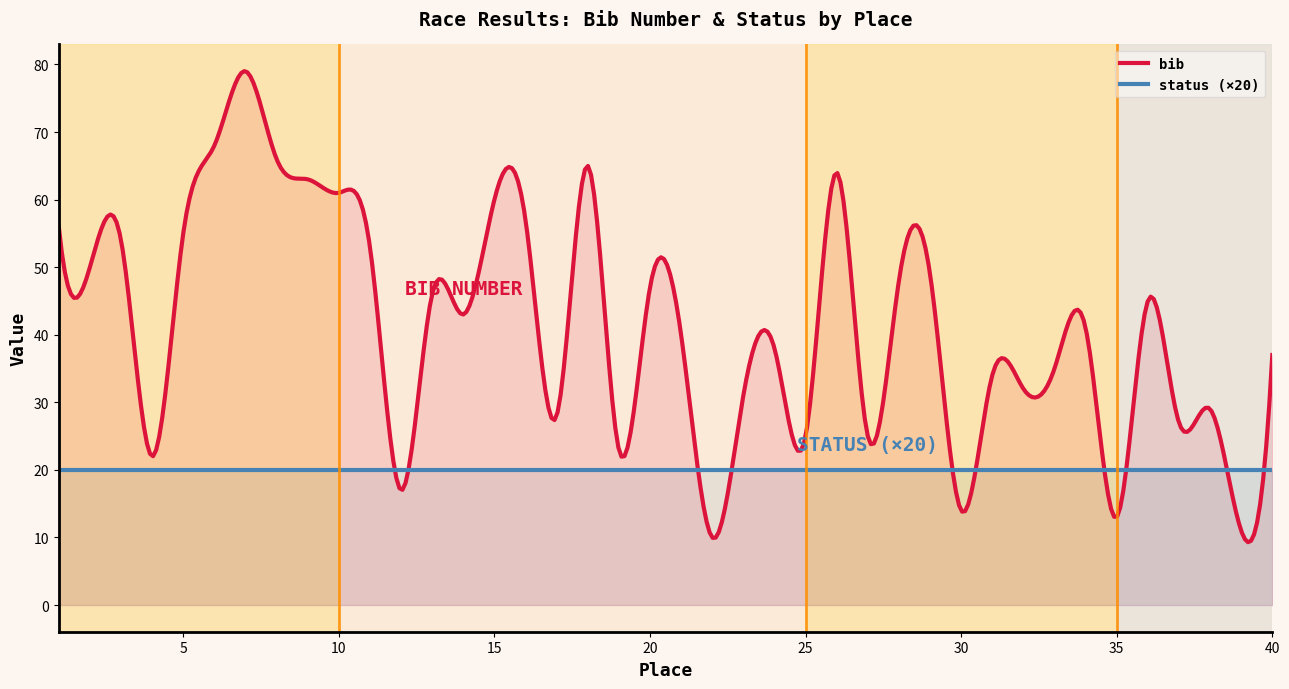

Reading left to right, transcribe all the data shown in this chart.

bib: 56	50	54	22	55	68	79	66	63	61	53	17	46	43	60	57	28	65	23	47	40	10	31	38	25	64	25	48	49	14	34	32	35	41	13	45	27	29	11	37
status: 1	1	1	1	1	1	1	1	1	1	1	1	1	1	1	1	1	1	1	1	1	1	1	1	1	1	1	1	1	1	1	1	1	1	1	1	1	1	1	1